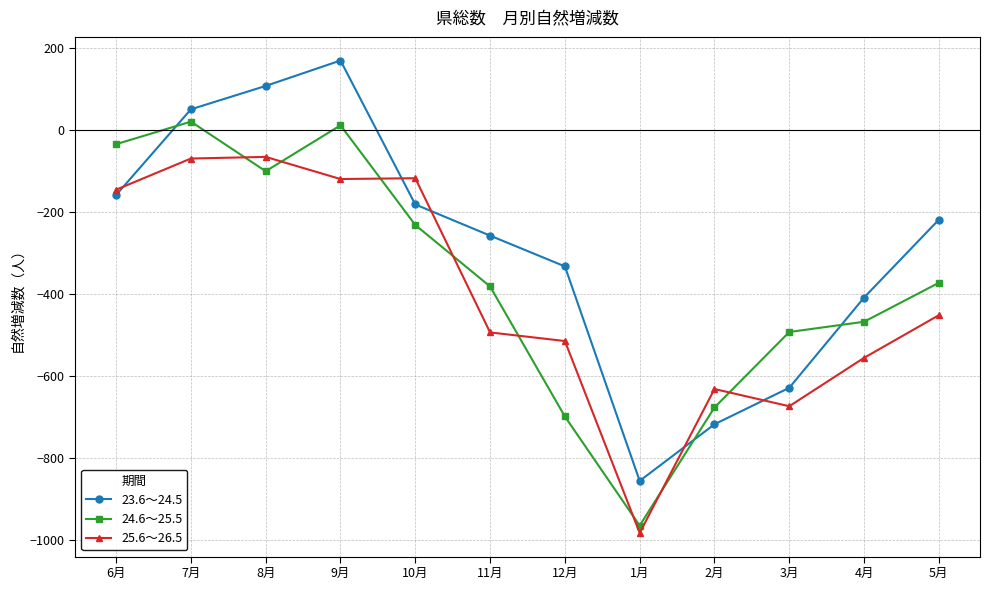

How many distinct data groups are displayed?

3